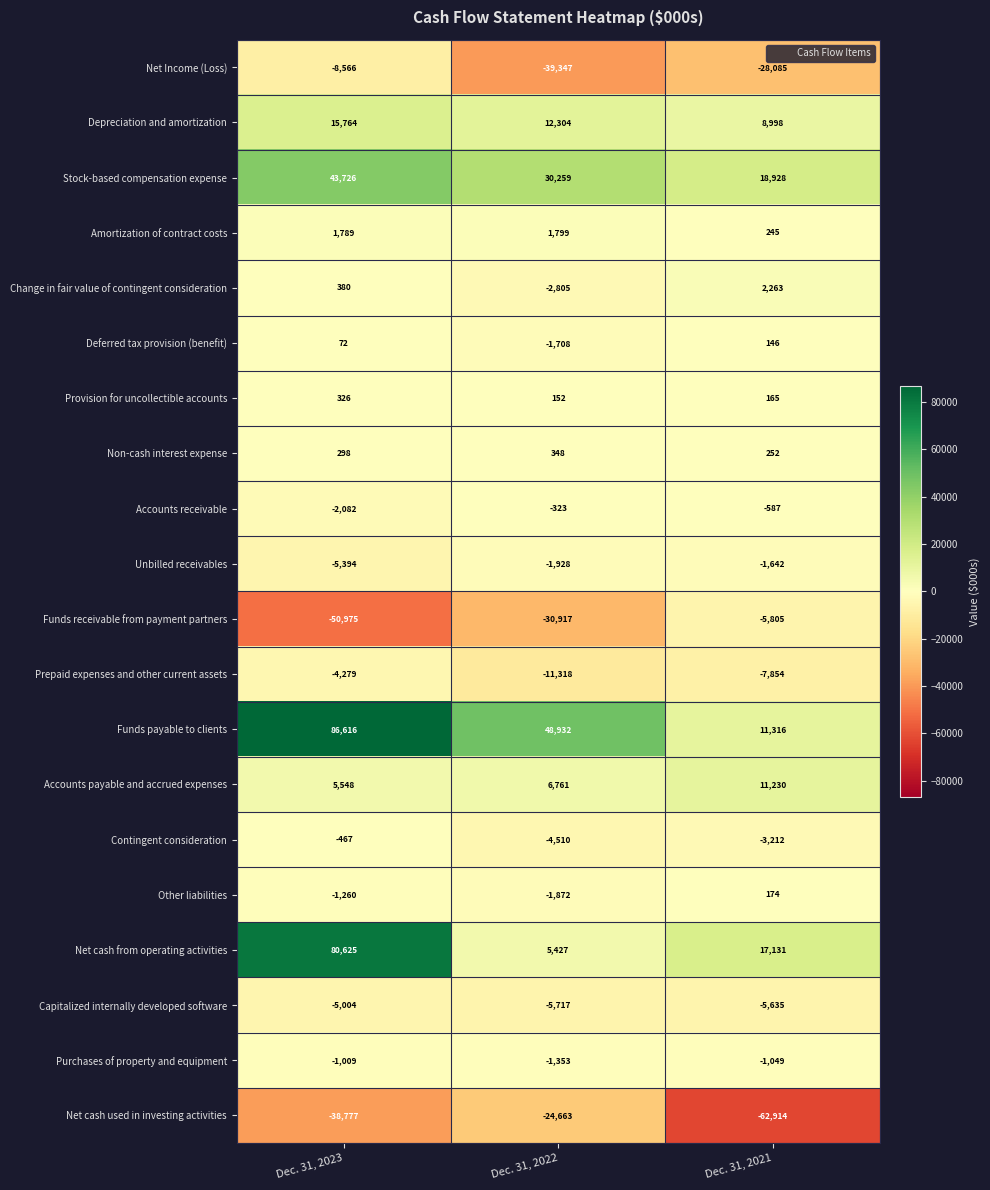

Which series changed the most between Dec. 31, 2022 and Dec. 31, 2021?

Net cash used in investing activities